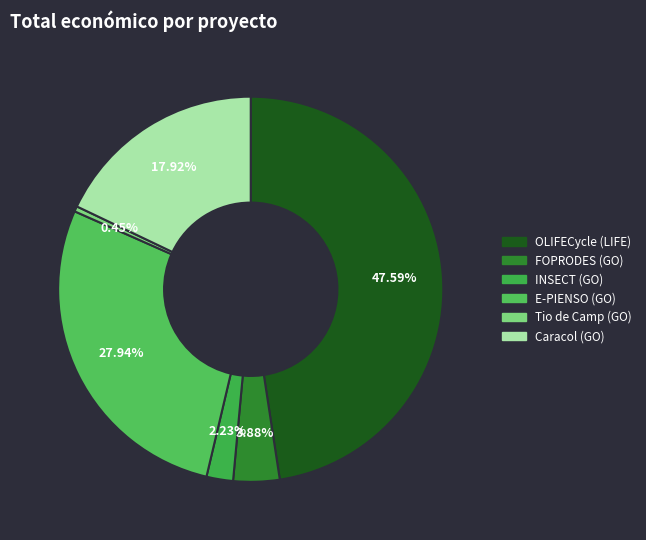

Count the number of slices in the pie.

6